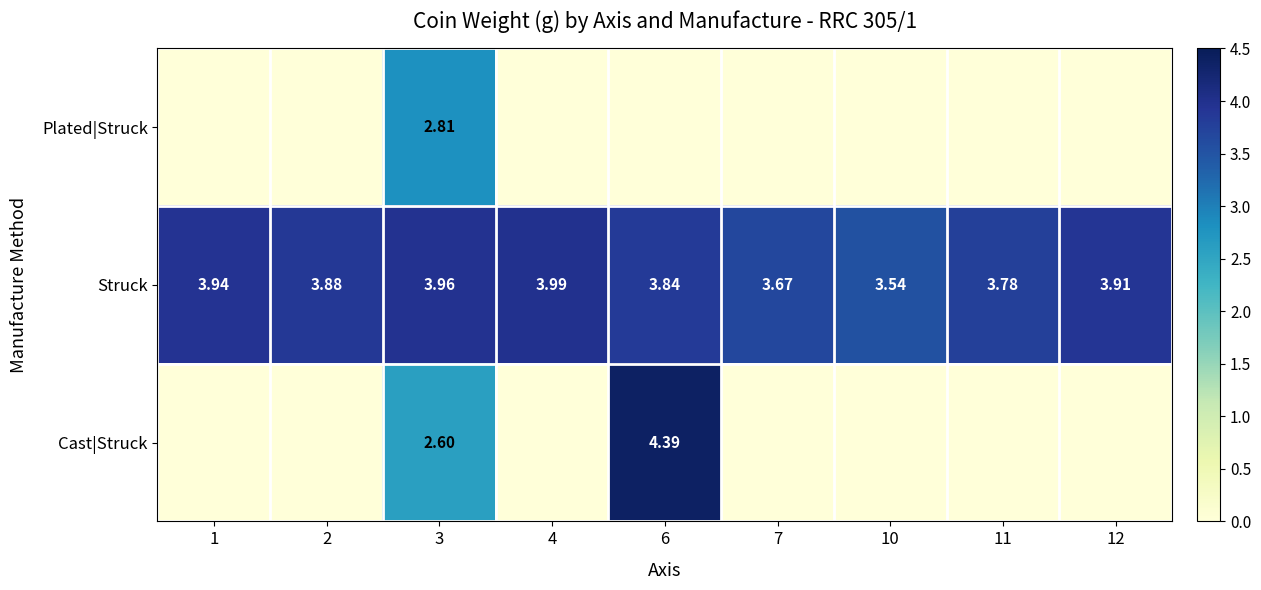

What is the lowest value of the Struck series?

3.5